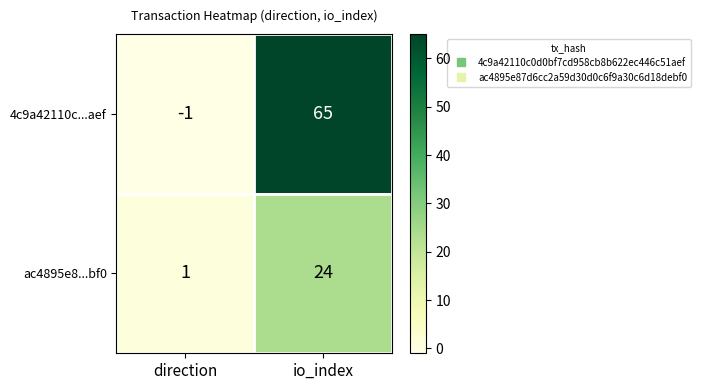

Is it true that 4c9a42110c...aef equals 65 at io_index?

True